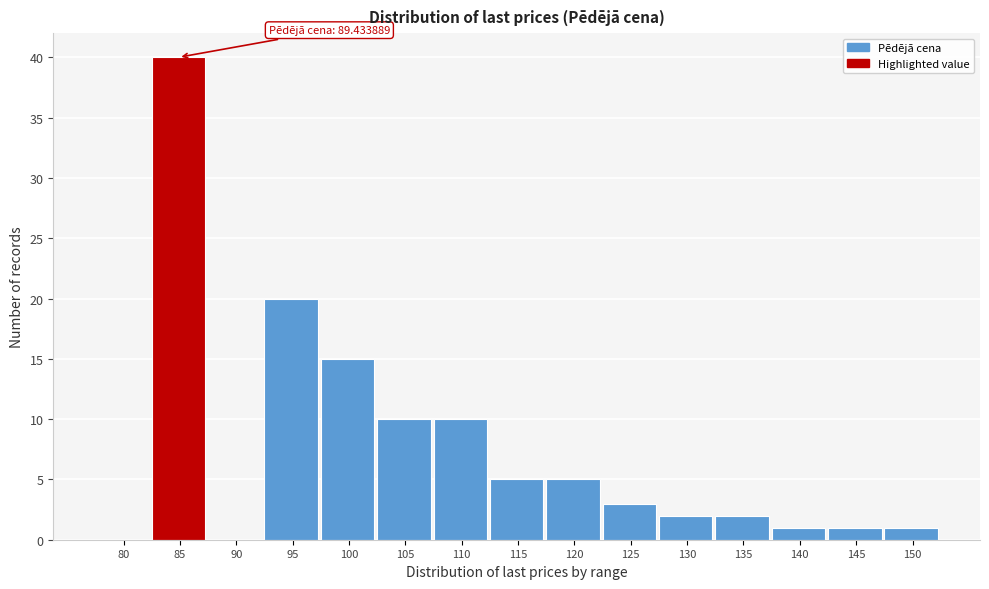

Reading left to right, what are all the values shown in this chart?

80=0	85=40	90=0	95=20	100=15	105=10	110=10	115=5	120=5	125=3	130=2	135=2	140=1	145=1	150=1